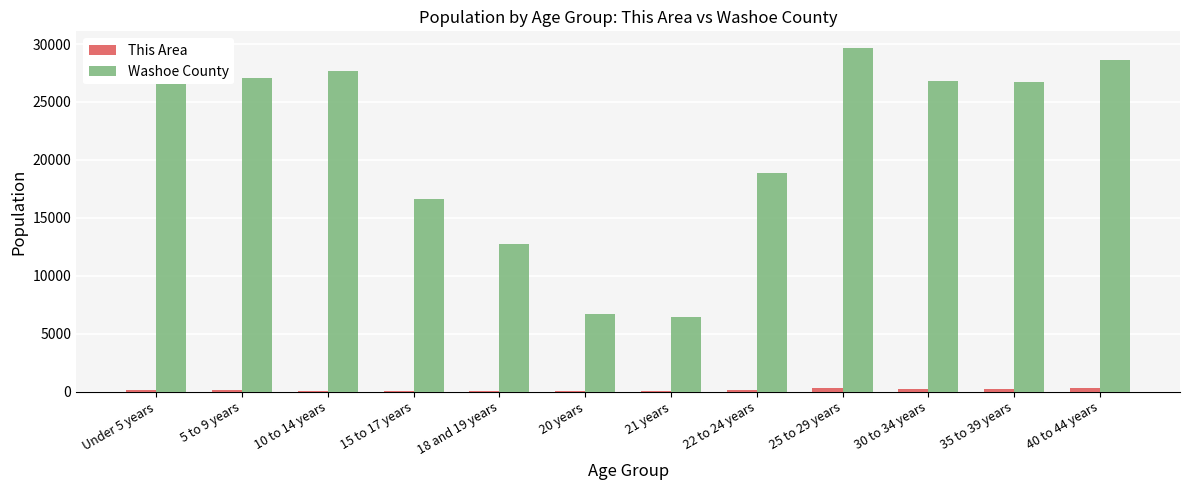

Which category has the highest value in the Washoe County series?

25 to 29 years